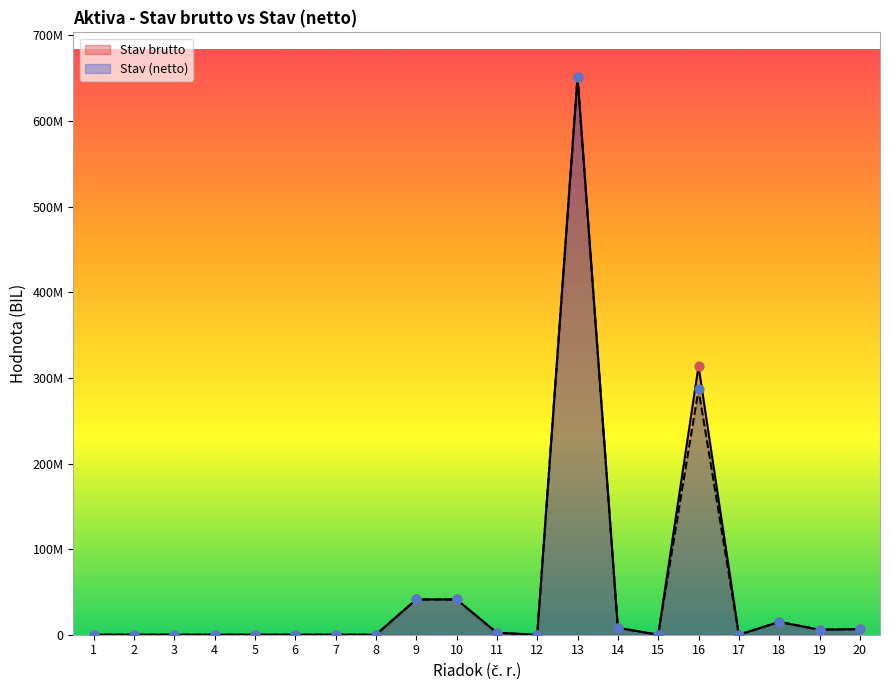

Is the value of Stav (netto) at 13 greater than the value of Stav brutto at 19?

Yes